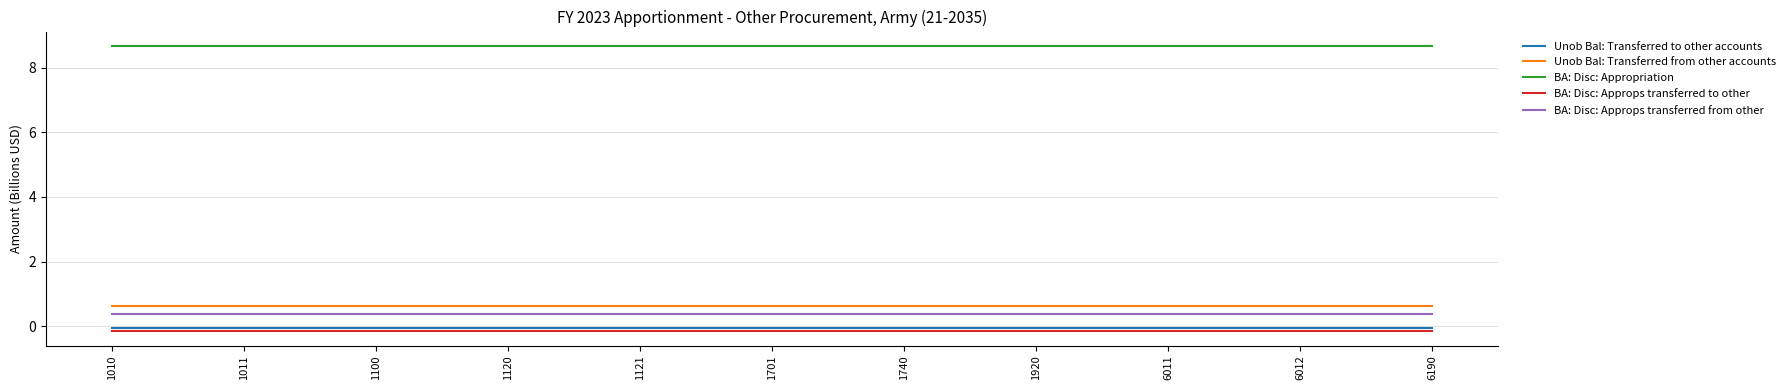

What is the minimum value for BA: Disc: Approps transferred from other?

0.4